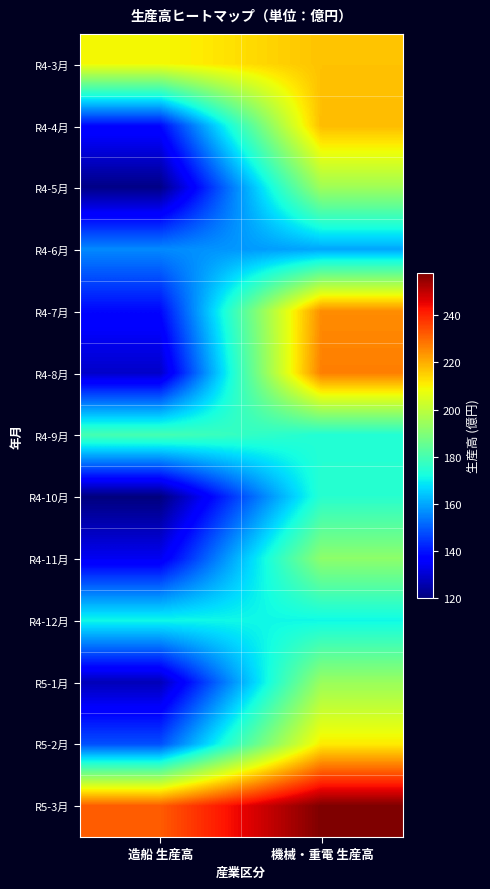

How many data points does each series have?

2